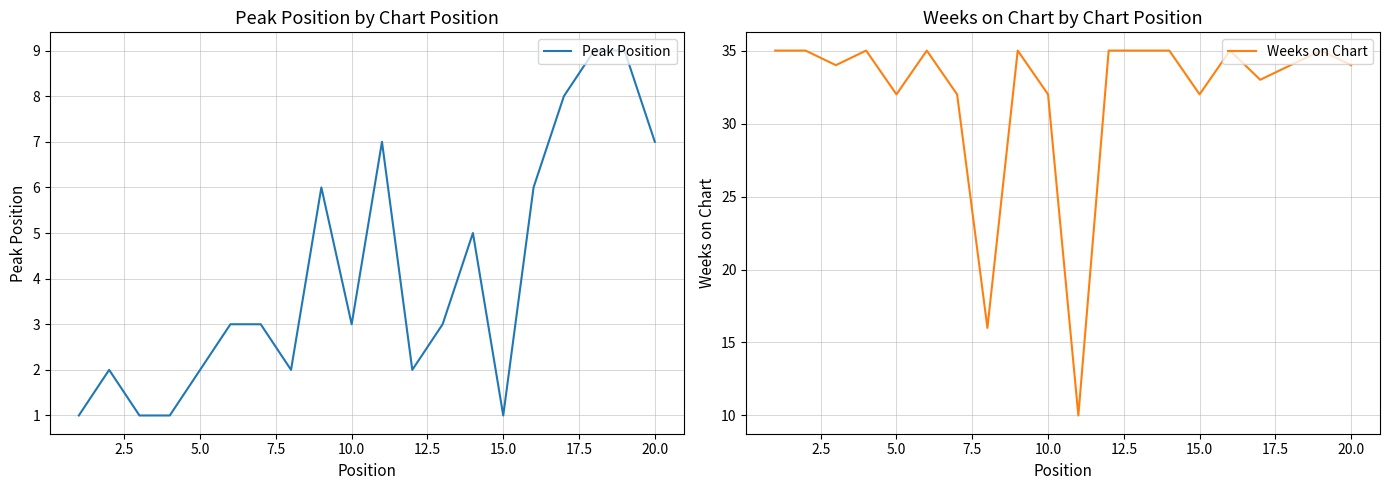

What is the difference between the maximum and minimum values in the Peak Position series?

8